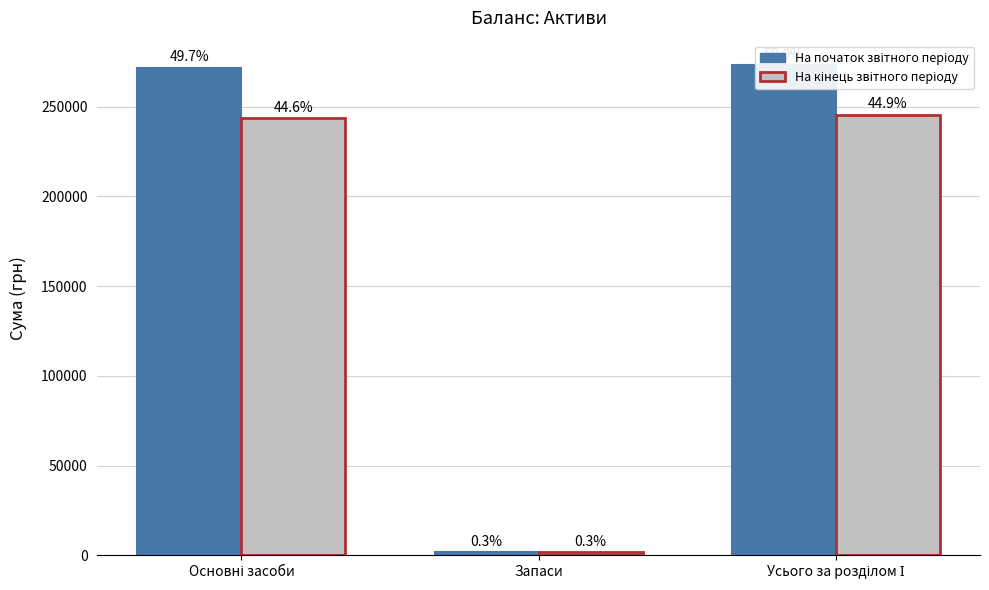

How many bars are there in each group?

2